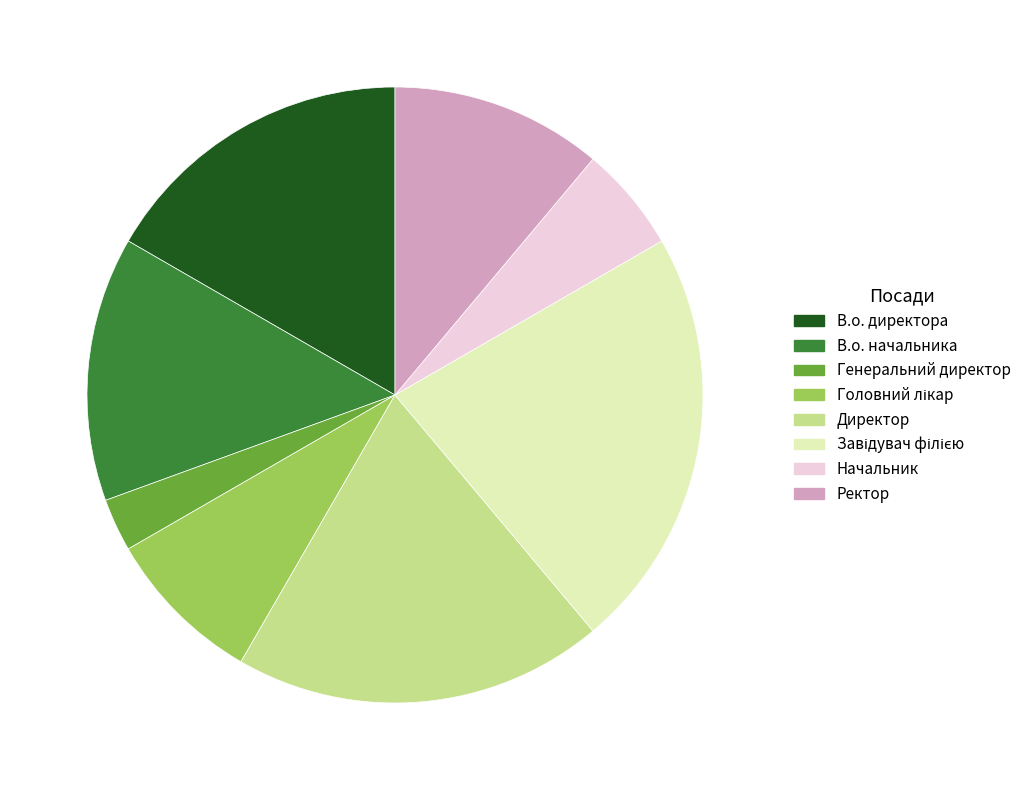

How many segments does this pie chart have?

8